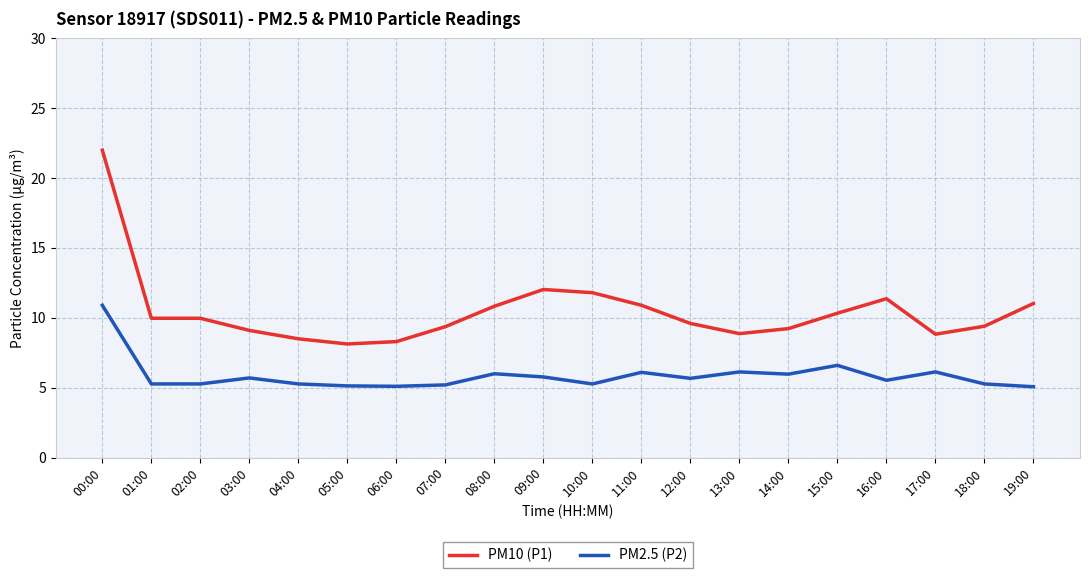

Is the value of PM10 (P1) at 13:00 greater than the value of PM2.5 (P2) at 02:00?

Yes